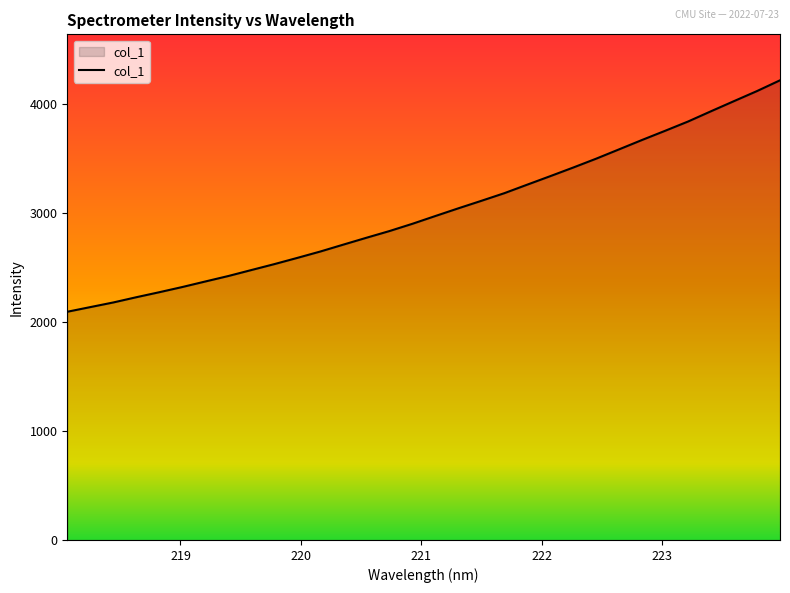

What is the greatest value displayed?

4220.0